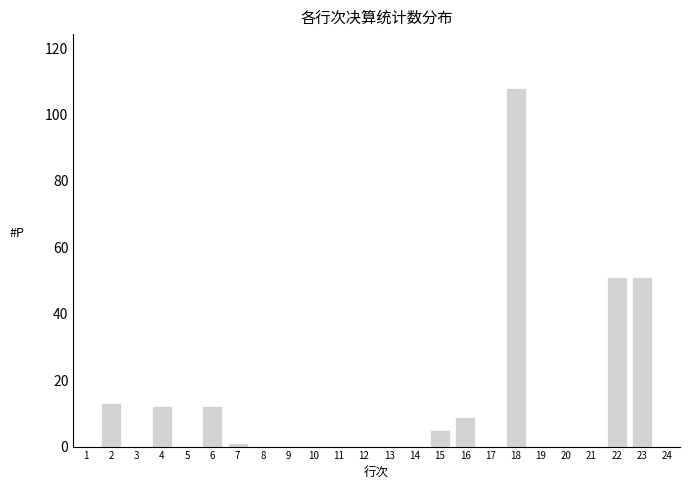

At which category does the chart reach its peak across all series?

18